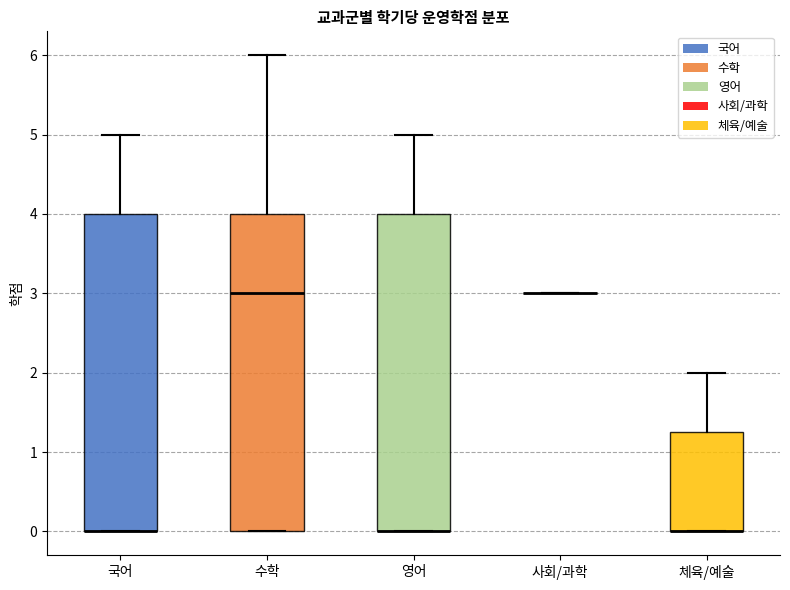

Reading left to right, read every box against the y-axis: the position of its median line, the range the box covers, and the ends of its whiskers. The values are not printed on the chart, so give them approximately, as read against the axis.

국어: median 0.0 (drawn on the box's lower edge), box 0.0 to 4.0, whiskers 0.0 to 5.0
수학: median 3.0, box 0.0 to 4.0, whiskers 0.0 to 6.0
영어: median 0.0 (drawn on the box's lower edge), box 0.0 to 4.0, whiskers 0.0 to 5.0
사회/과학: box collapsed to a line at 3.0, whiskers 3.0 to 3.0
체육/예술: median 0.0 (drawn on the box's lower edge), box 0.0 to 1.3, whiskers 0.0 to 2.0